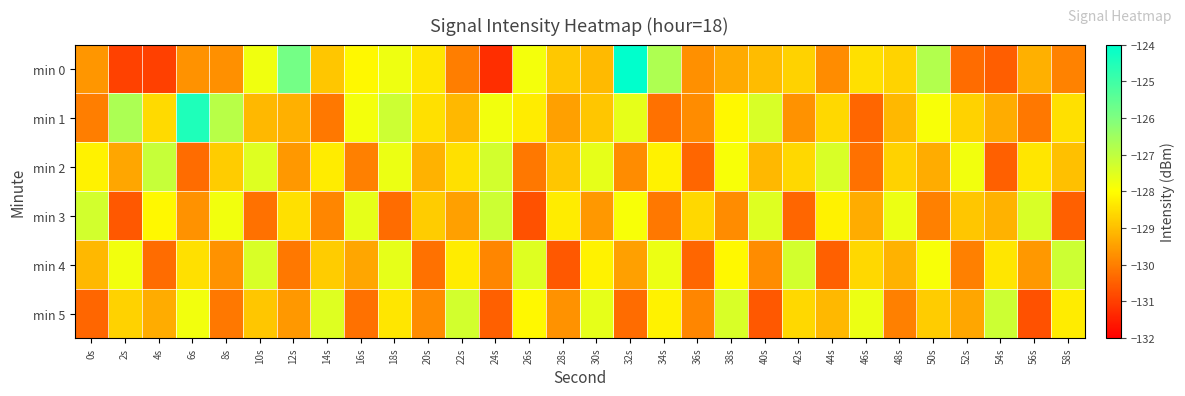

Which series has the largest total across all categories?

min 1